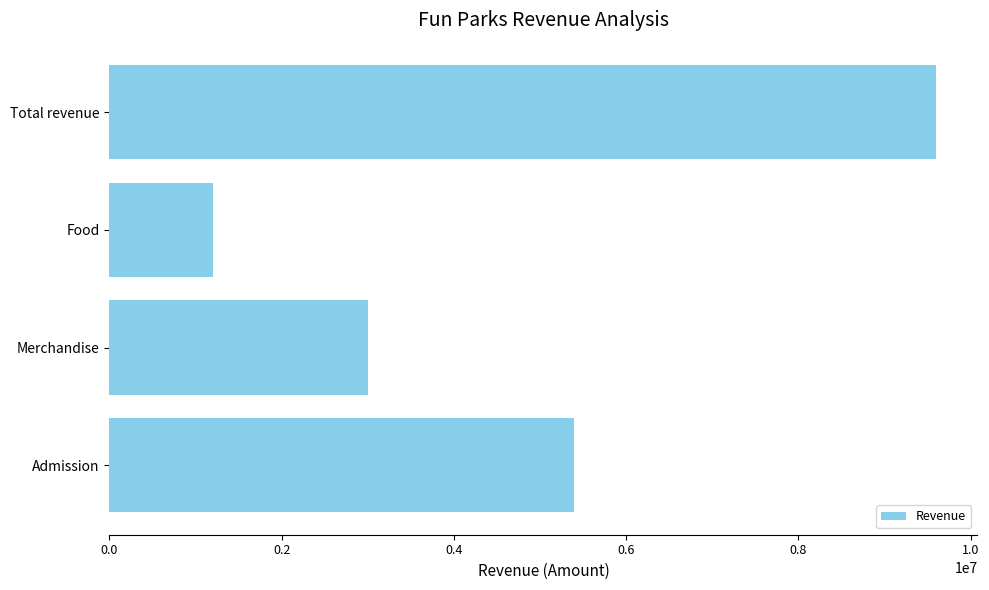

Between Food and Total revenue, which is larger?

Total revenue